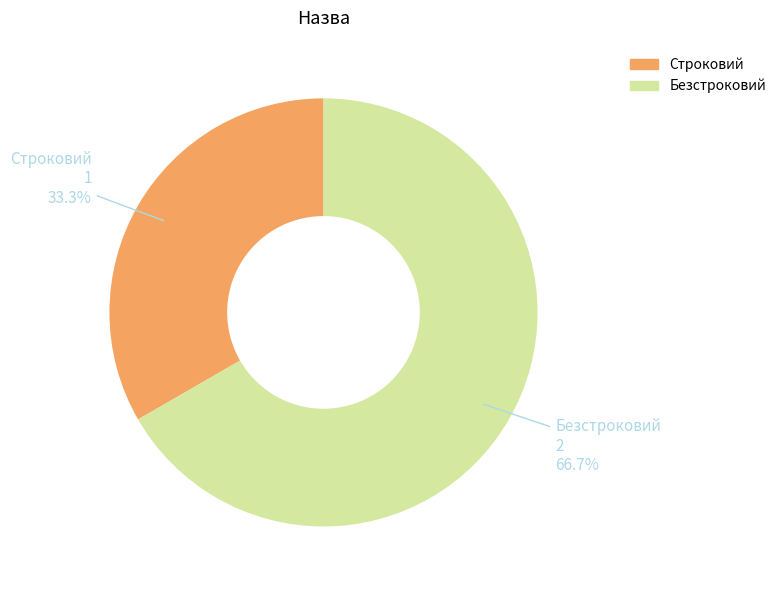

What percentage is the Строковий slice, to the nearest percent?

33%